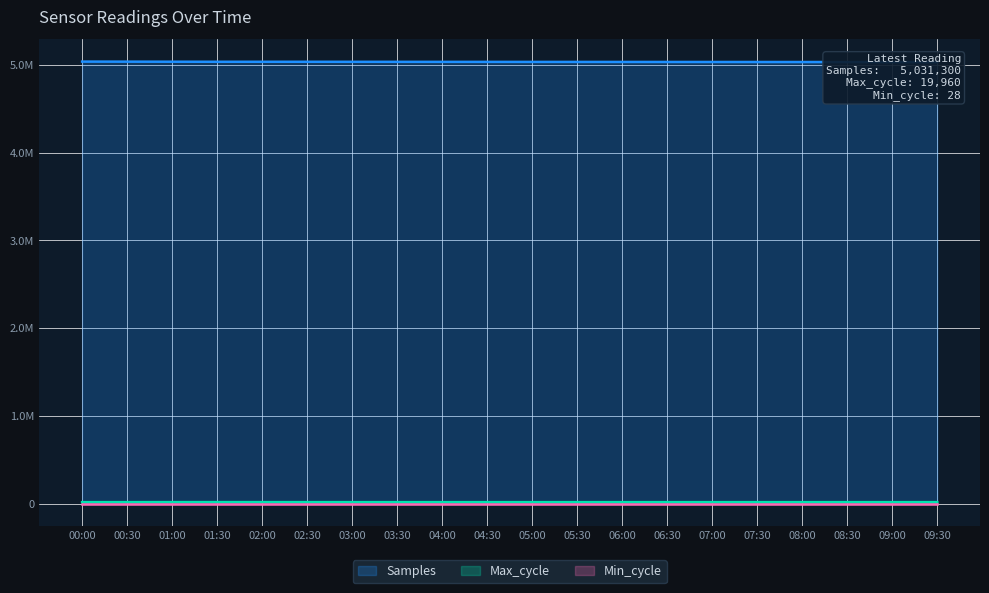

Which has a higher value, 09:00 or 04:00?

04:00